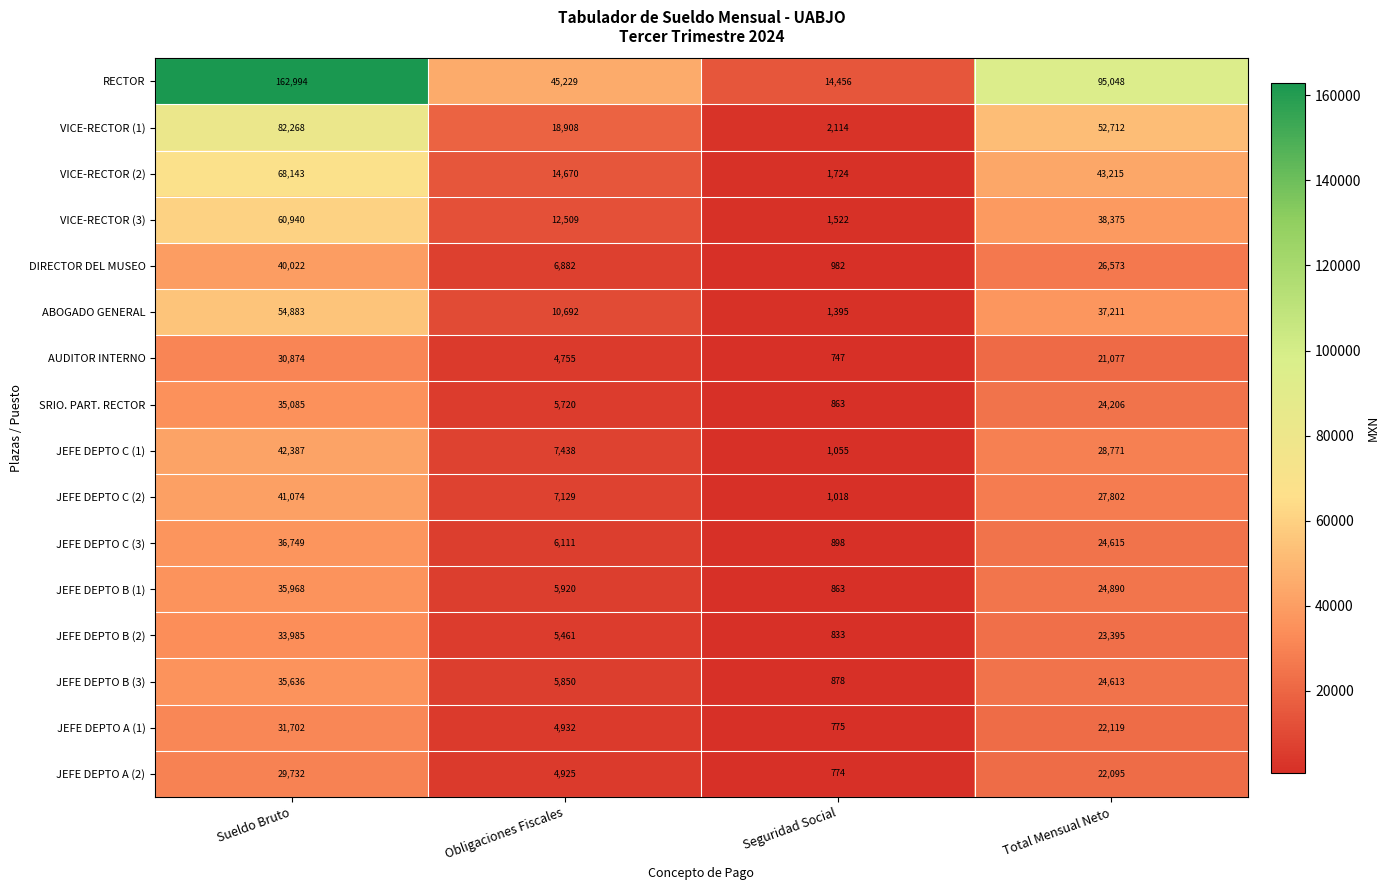

What is the total value across all series at Sueldo Bruto?

822442